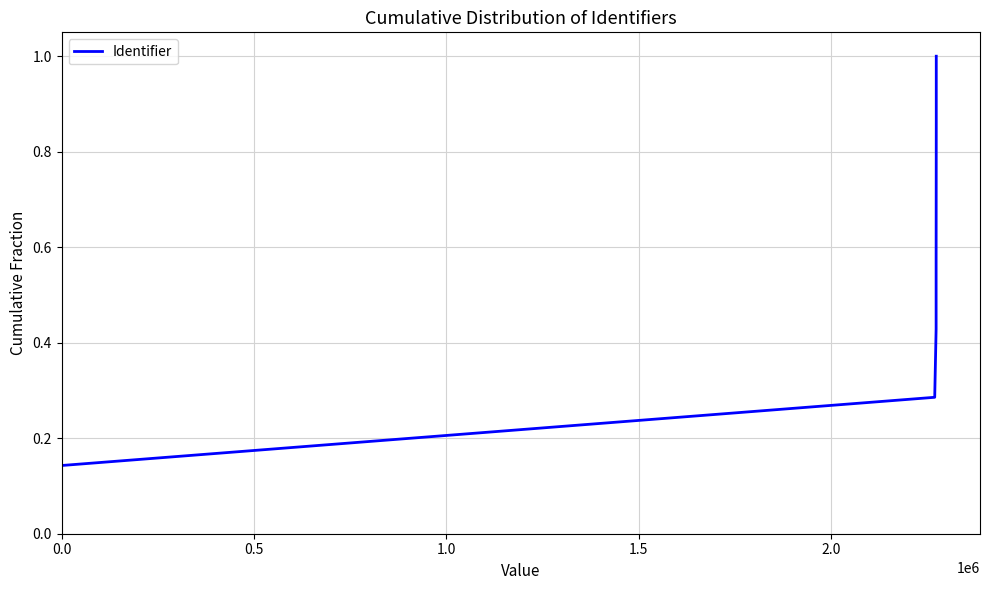

True or false: the data has more than 1 interior local peaks.

False